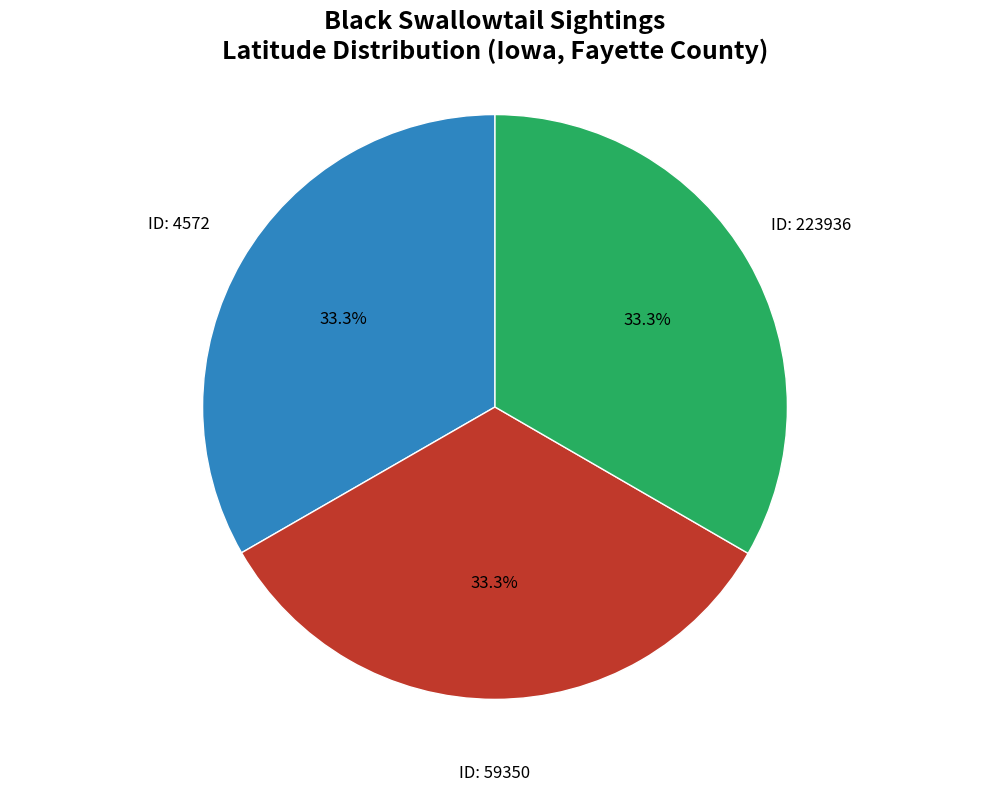

Does any single category account for the majority?

No